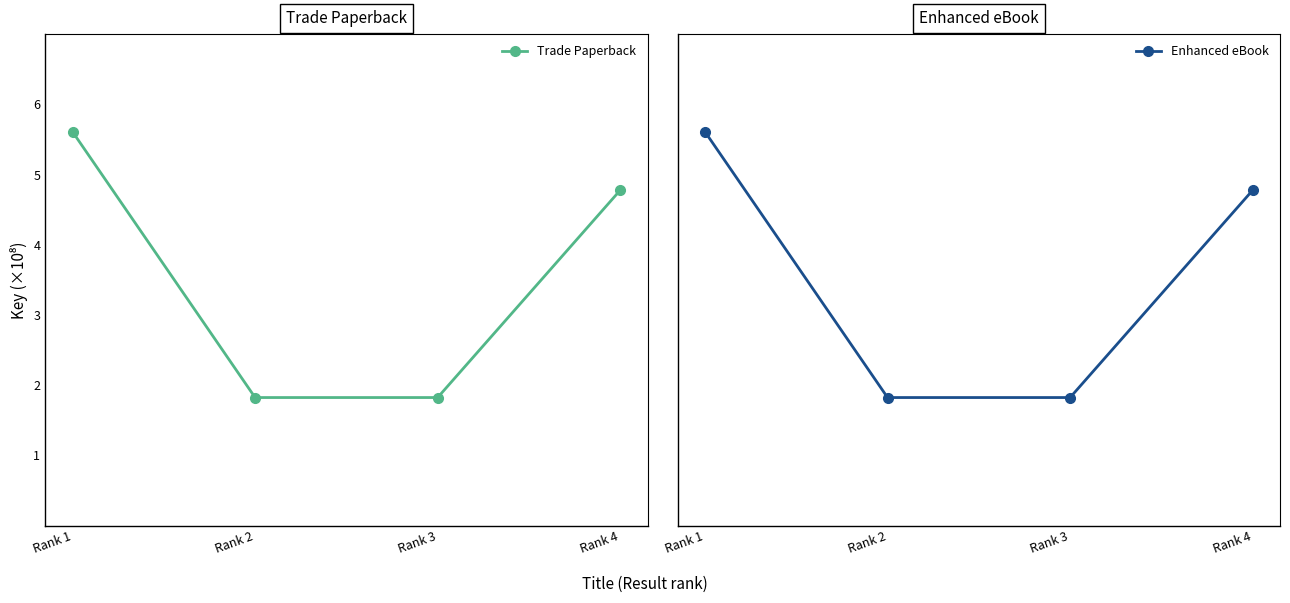

Reading left to right, list all the values displayed in this chart.

Trade Paperback: 5.6	1.8	1.8	4.8
Enhanced eBook: 5.6	1.8	1.8	4.8